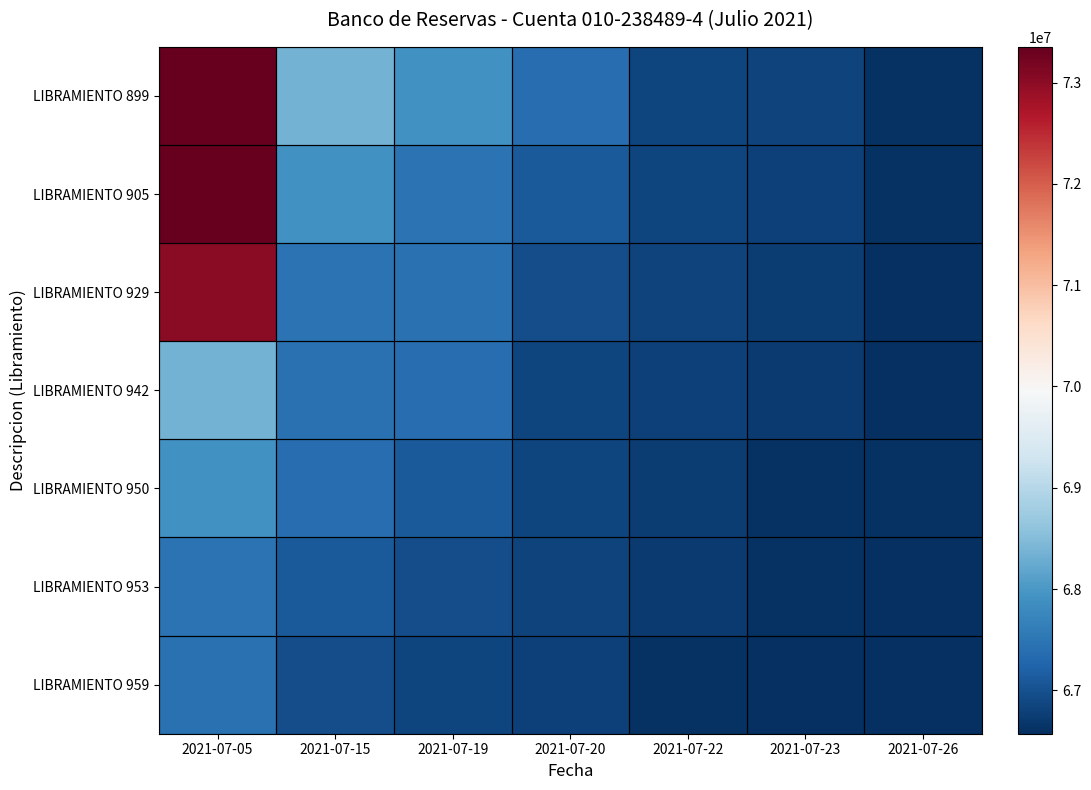

What is the greatest value displayed?

73352408.1